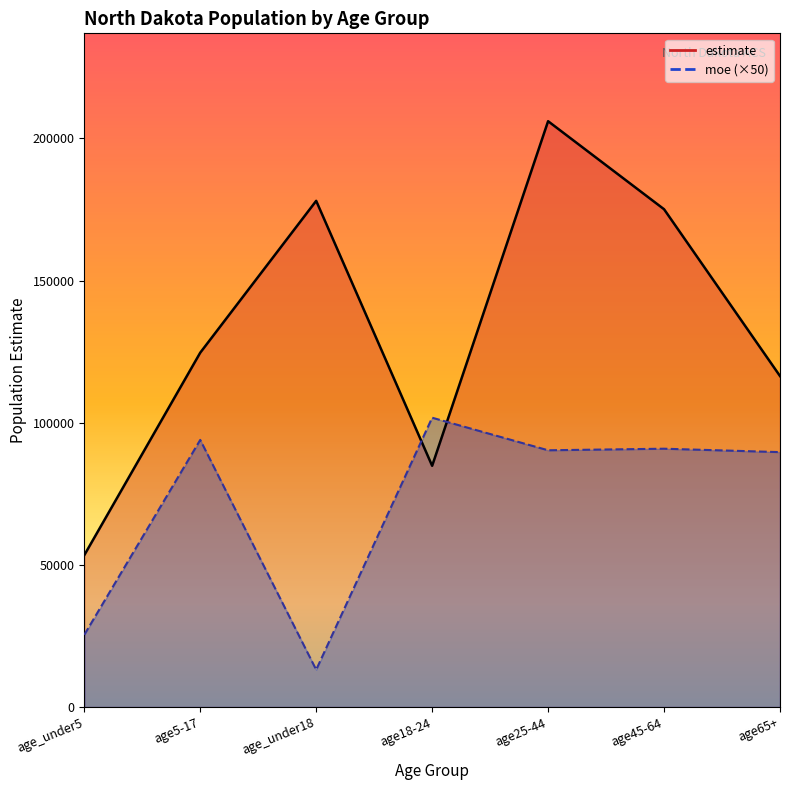

What is the maximum value shown in the chart?

206040